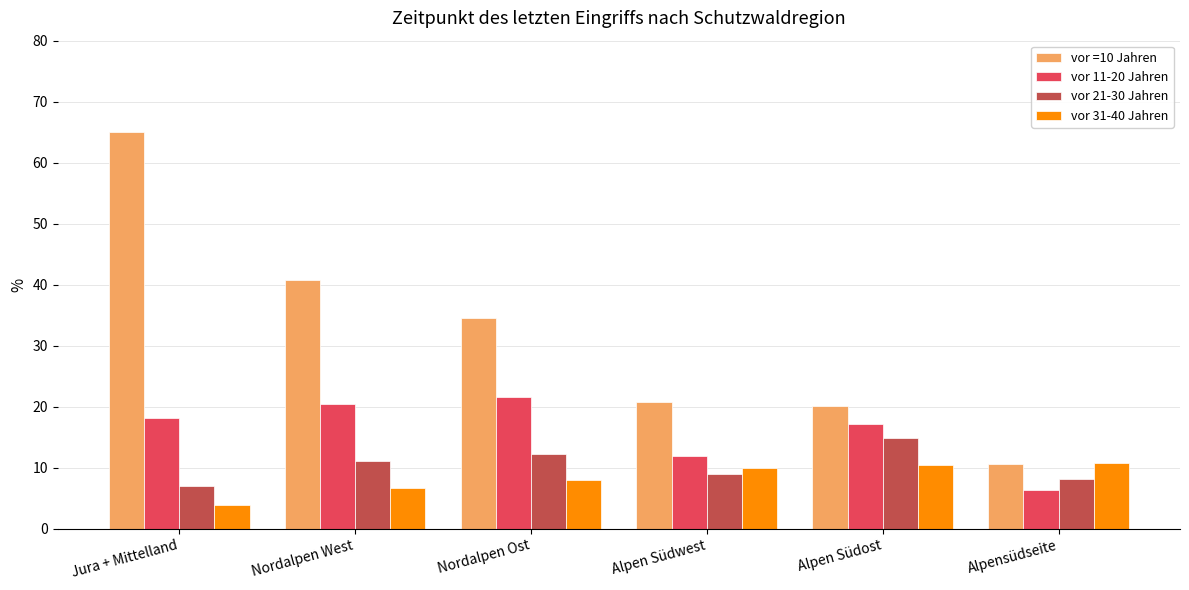

What is the difference between the second highest and second lowest values in the vor 21-30 Jahren series?

4.1